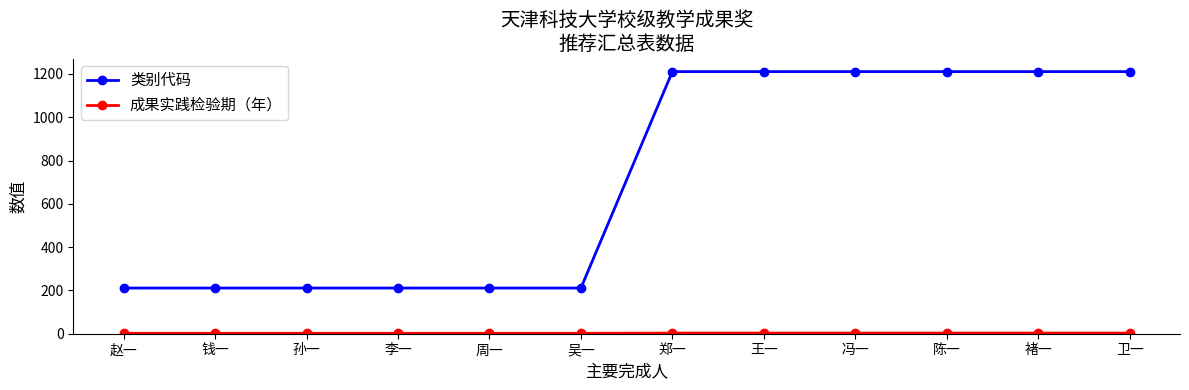

What is the difference between the highest and lowest values at 吴一?

209